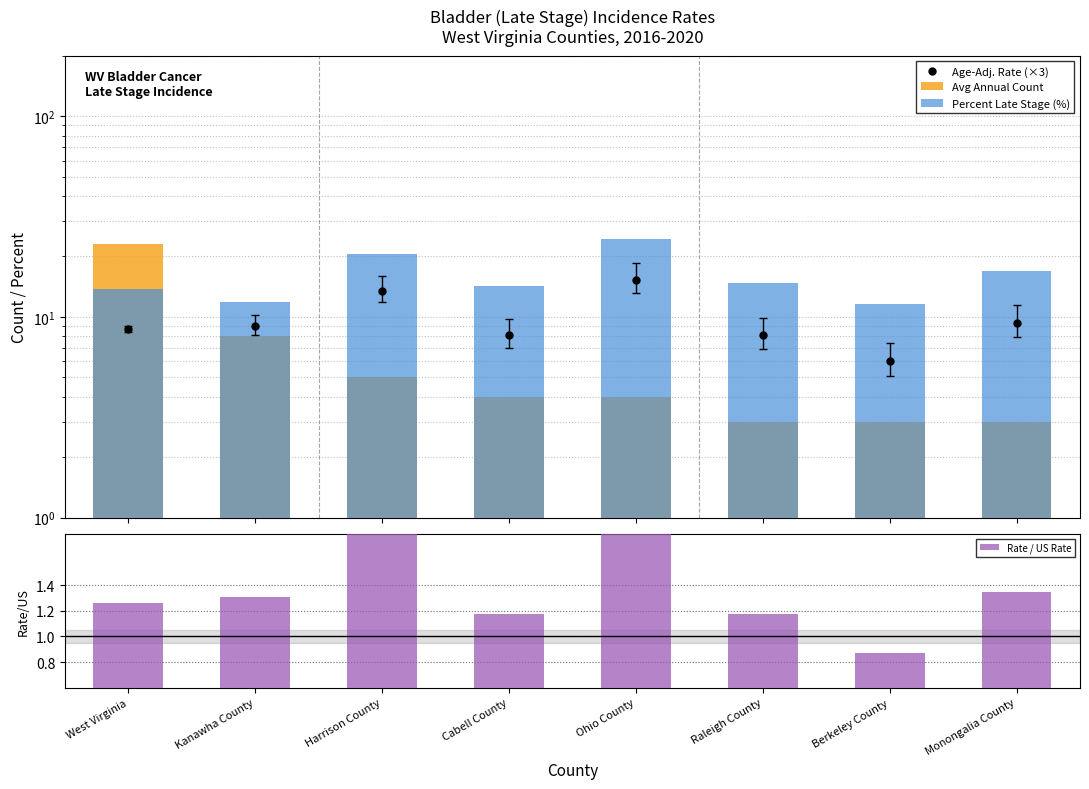

What is the sum of all Rate / US Rate values?

11.3